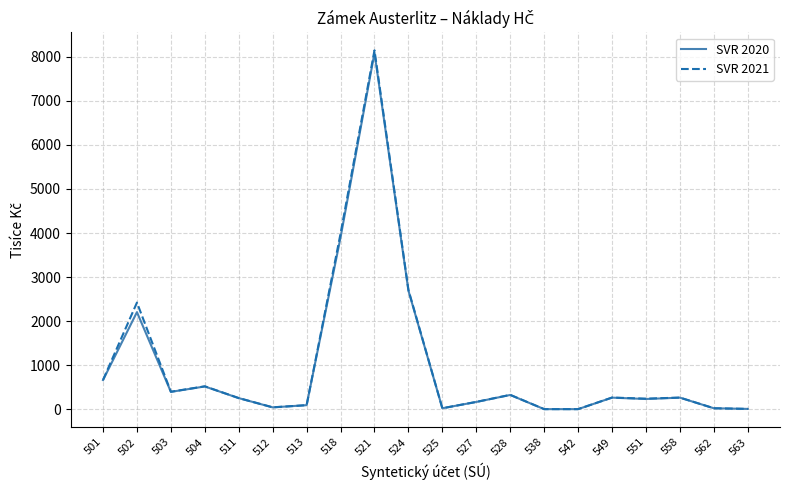

What is the difference between the maximum and second lowest values in the SVR 2020 series?

8091